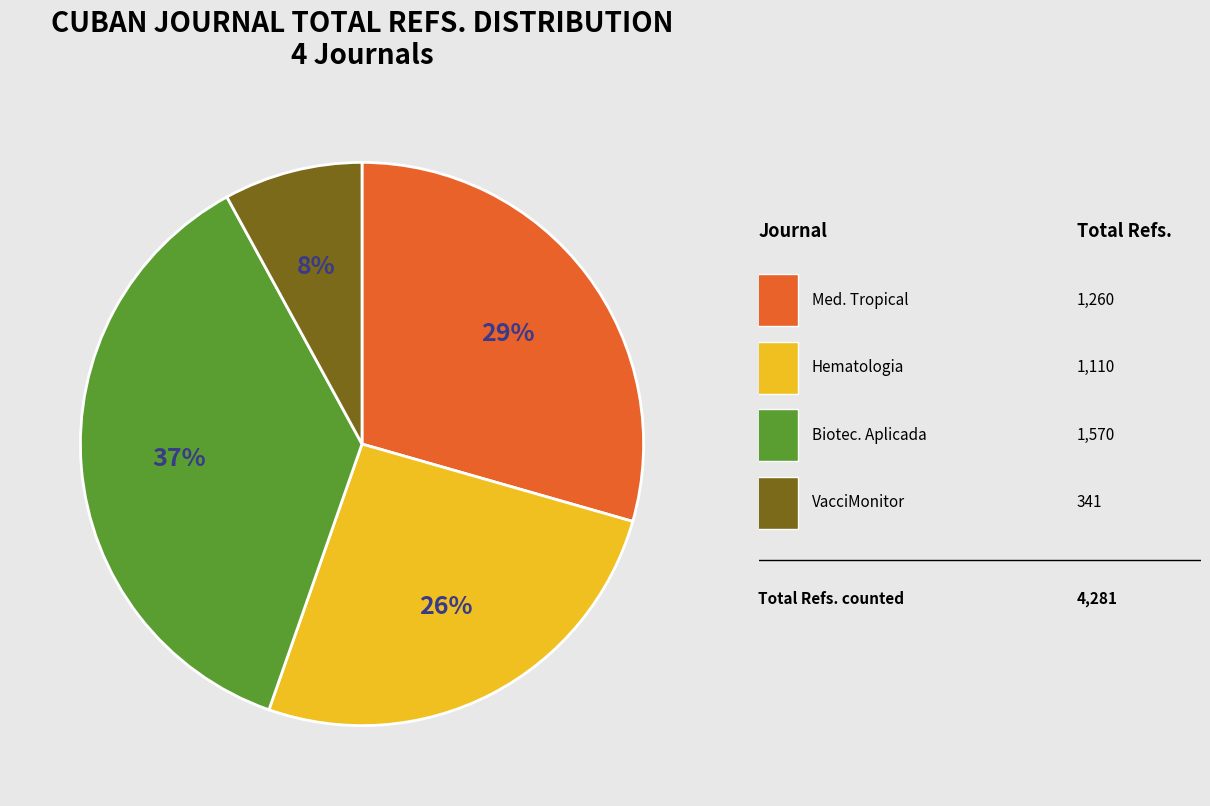

To the nearest percent, what is the average slice percentage?

25%